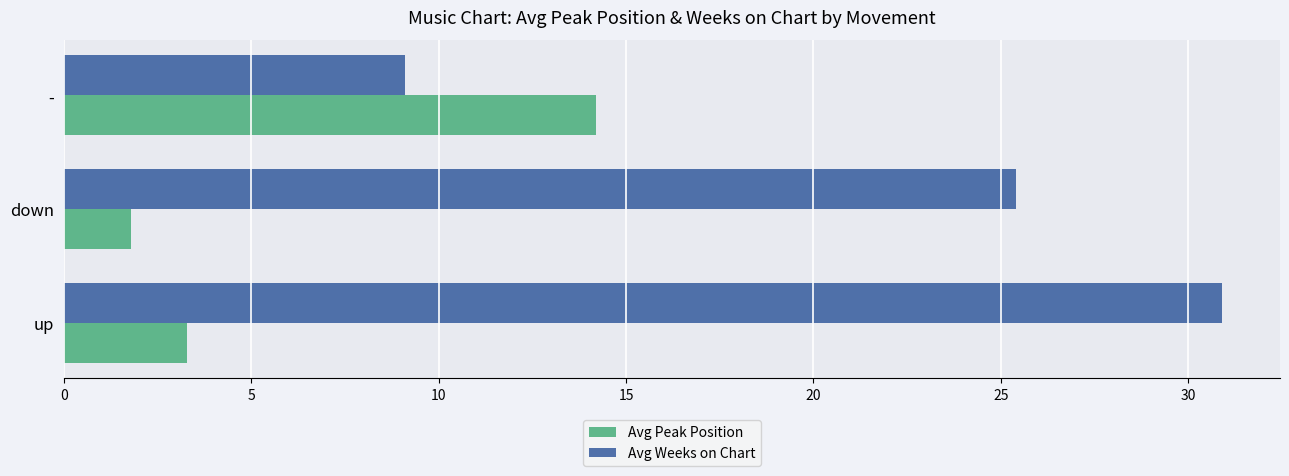

At which label is Avg Weeks on Chart closest to 20?

down